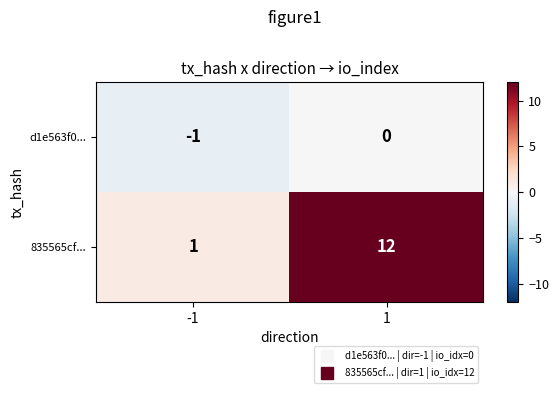

What is the approximate value of 835565cf... at 1?

12